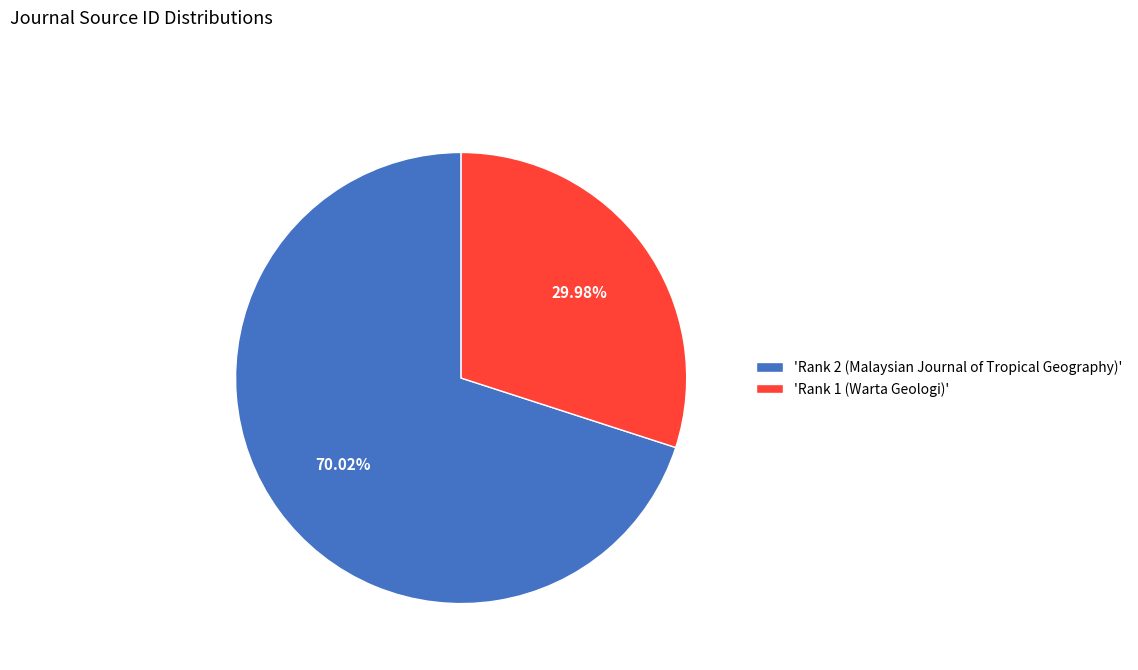

Which category accounts for the majority?

'Rank 2 (Malaysian Journal of Tropical Geography)'